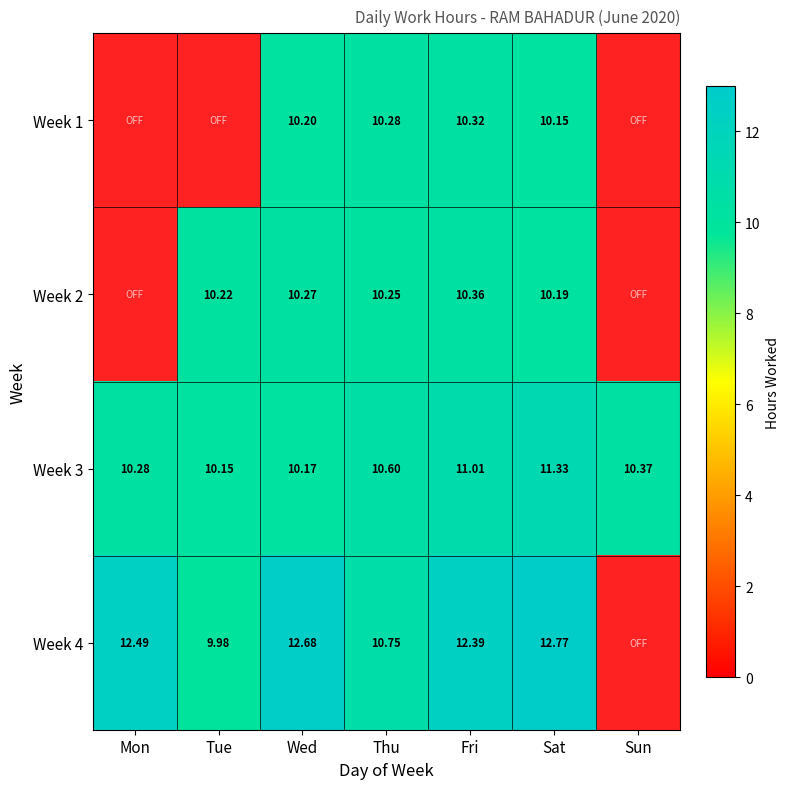

What is the spread (max minus min) of values at Thu?

0.5